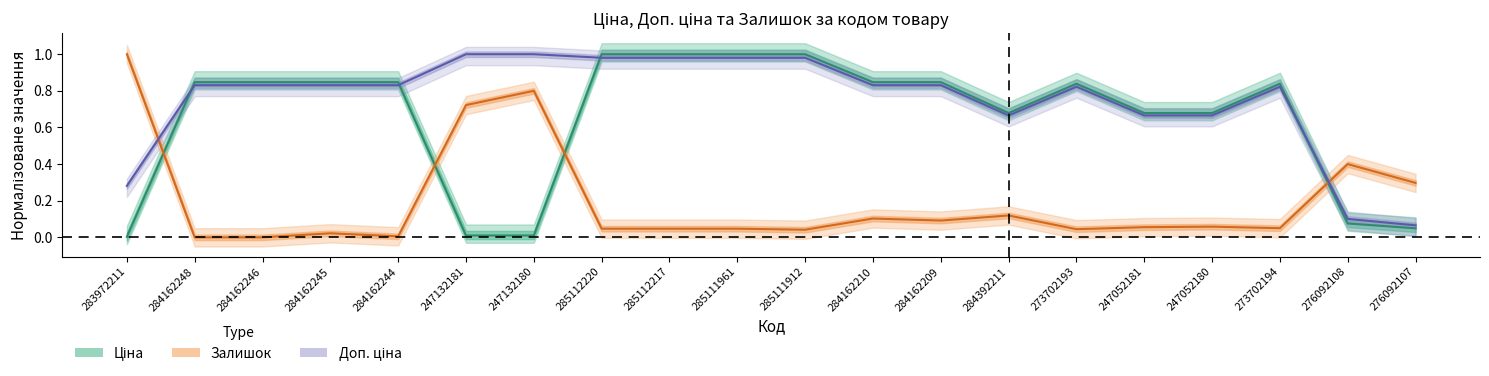

Is this an area chart (filled region under the line)?

No